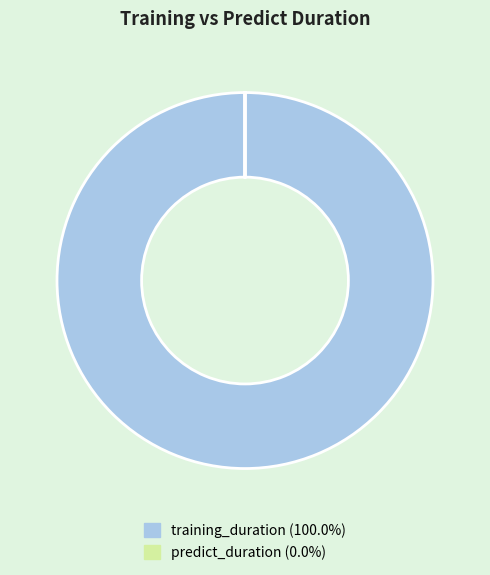

Which category has the biggest portion of the pie?

training_duration